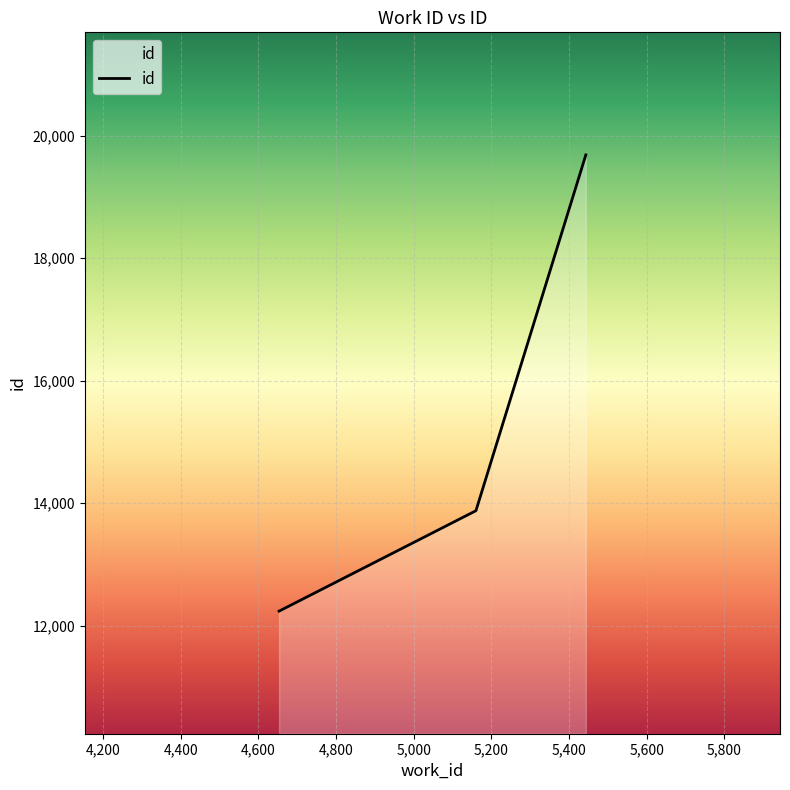

Reading right to left, what are all the values shown in this chart?

19684	13878	12239